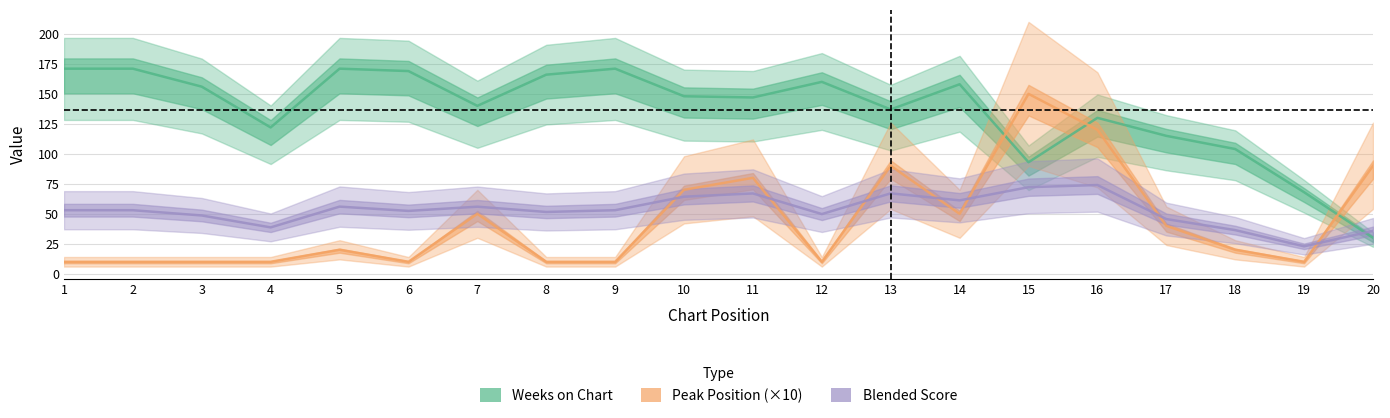

Rank the series by their maximum value, from highest to lowest.

Weeks on Chart, Peak Position (×10), Blended Score